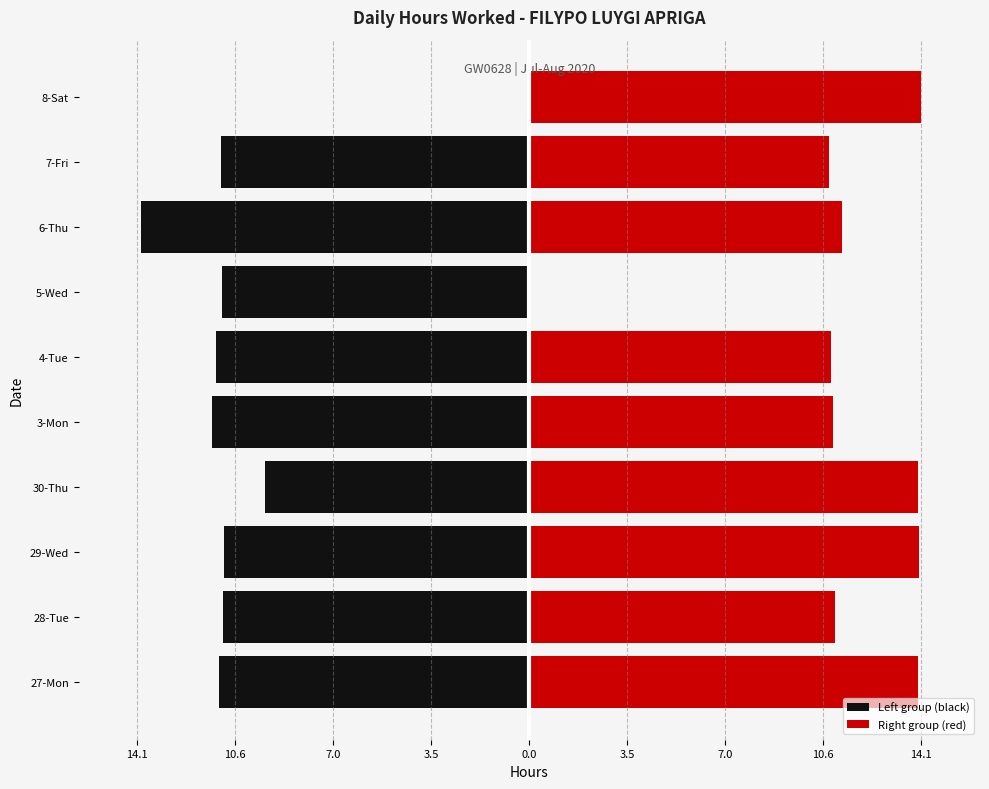

What is the greatest value displayed?

14.1